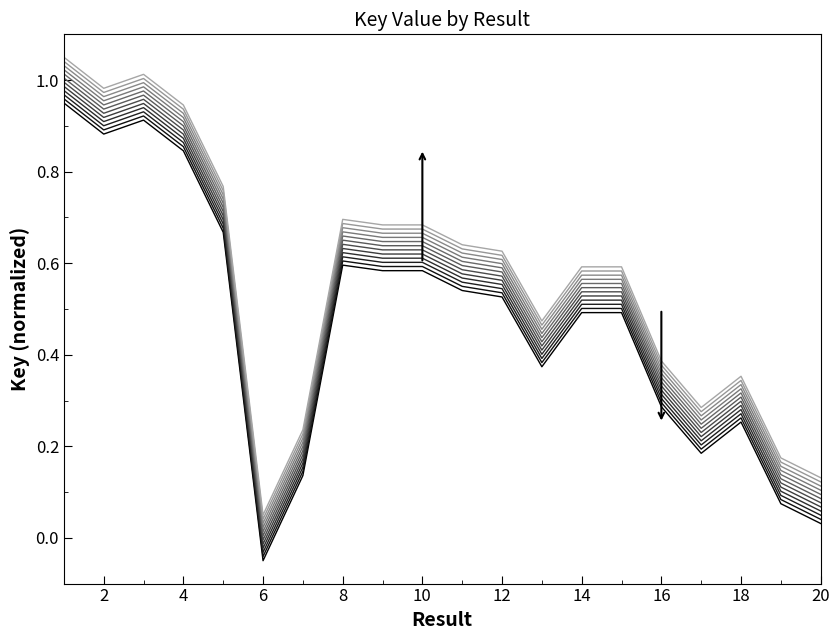

How many lines are shown in the chart?

12